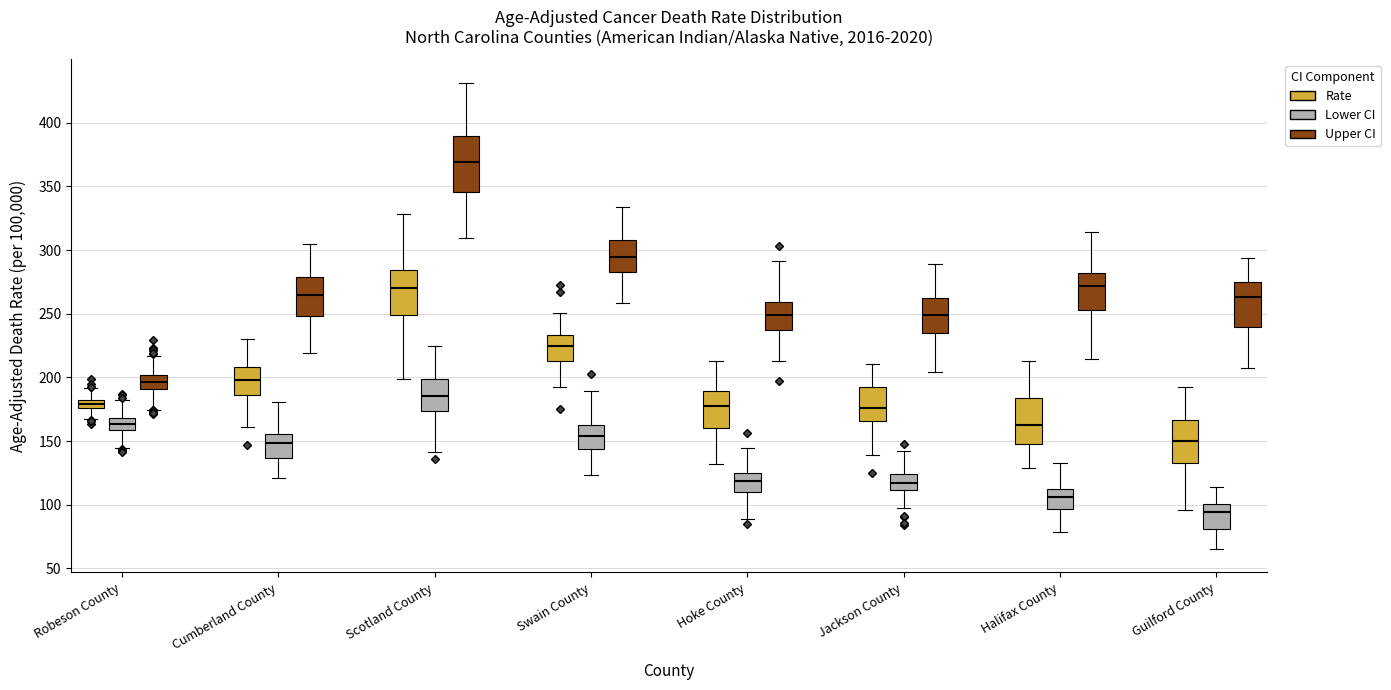

Comparing the boxes themselves (not the whiskers), which one is the tallest?

Scotland County (Upper CI)